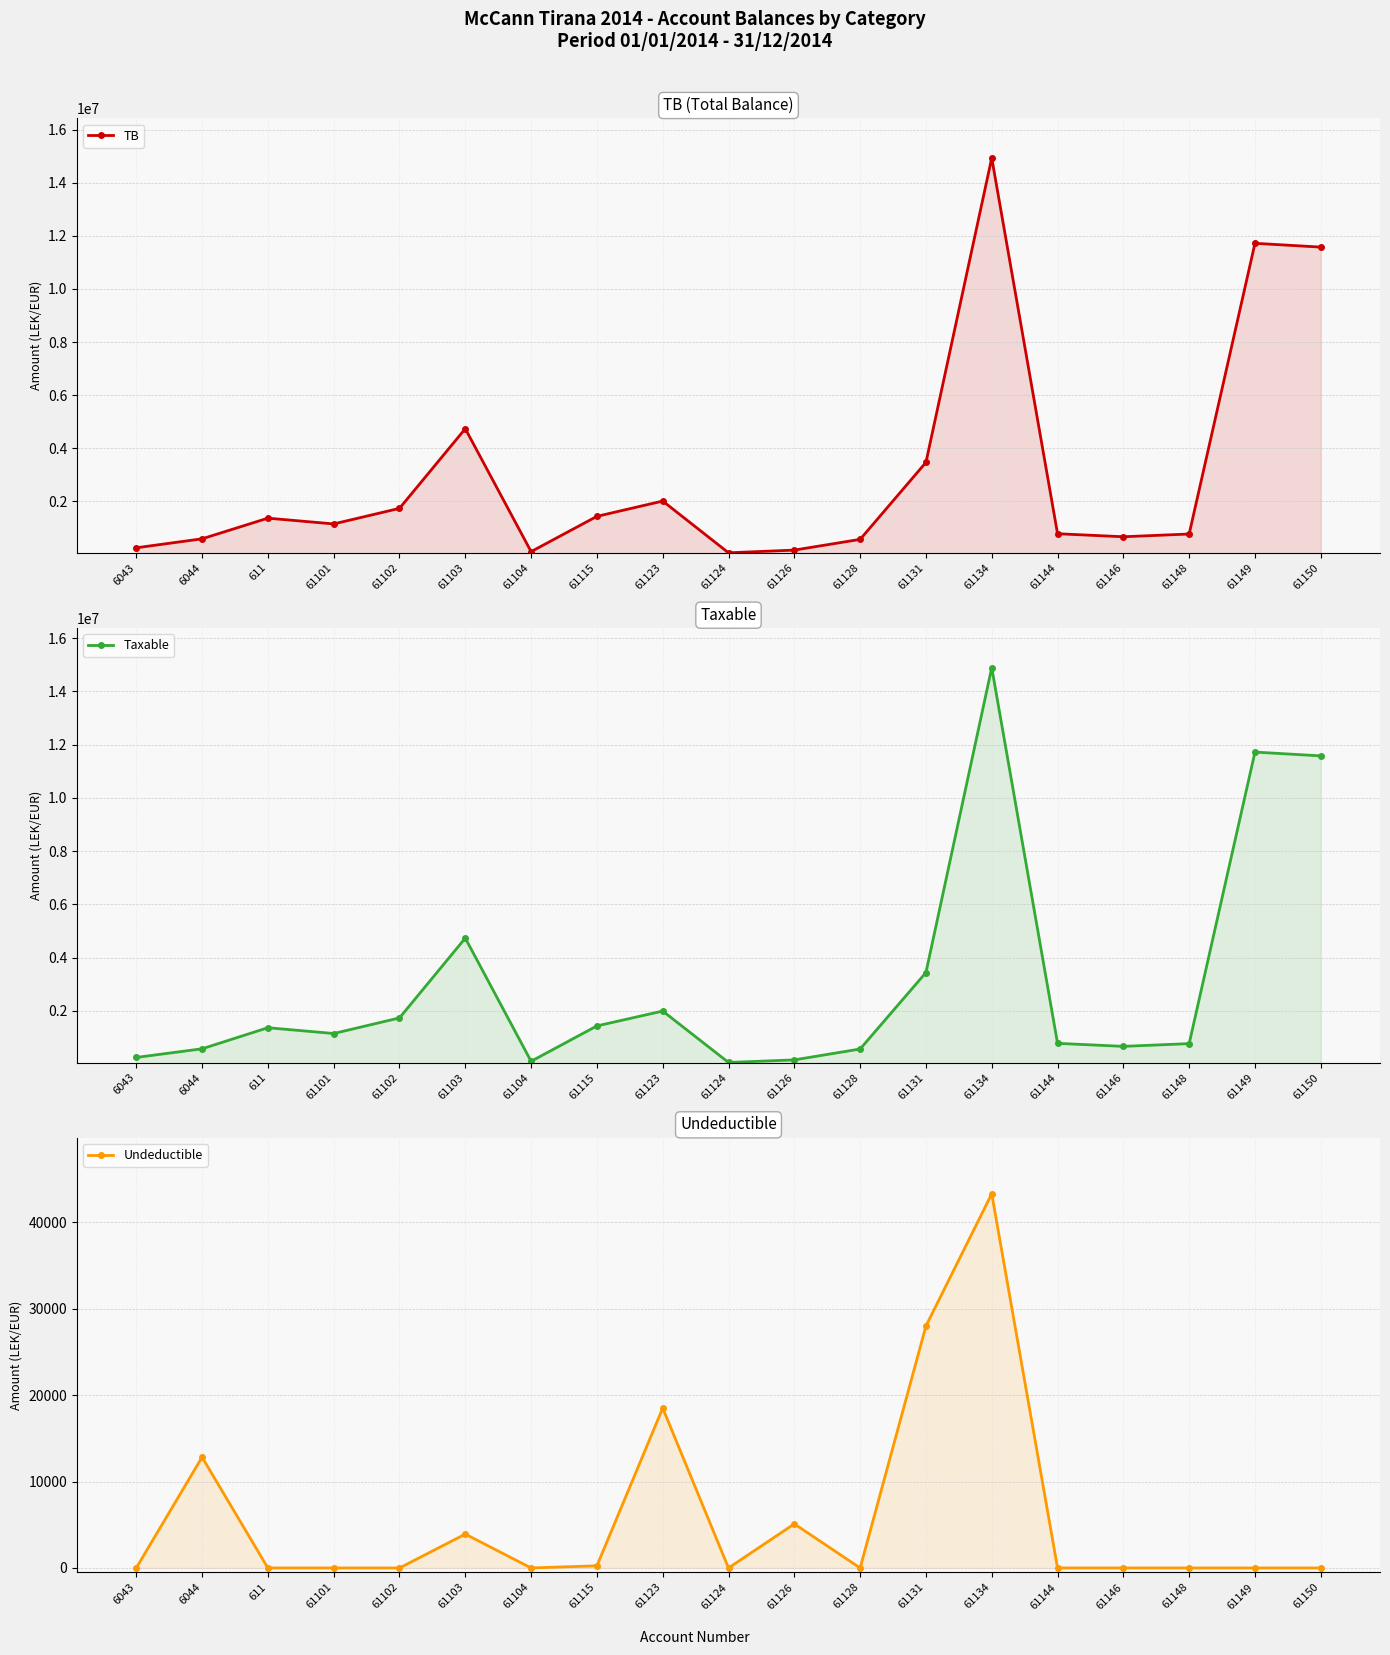

At which category does TB reach its first local valley?

61101